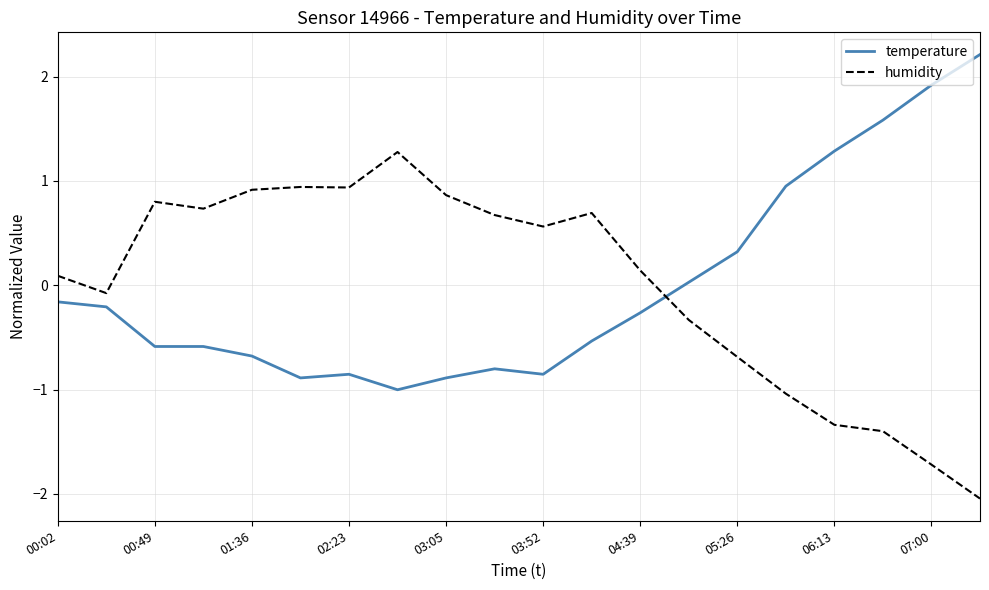

What is the difference between the maximum and minimum values in the humidity series?

3.3